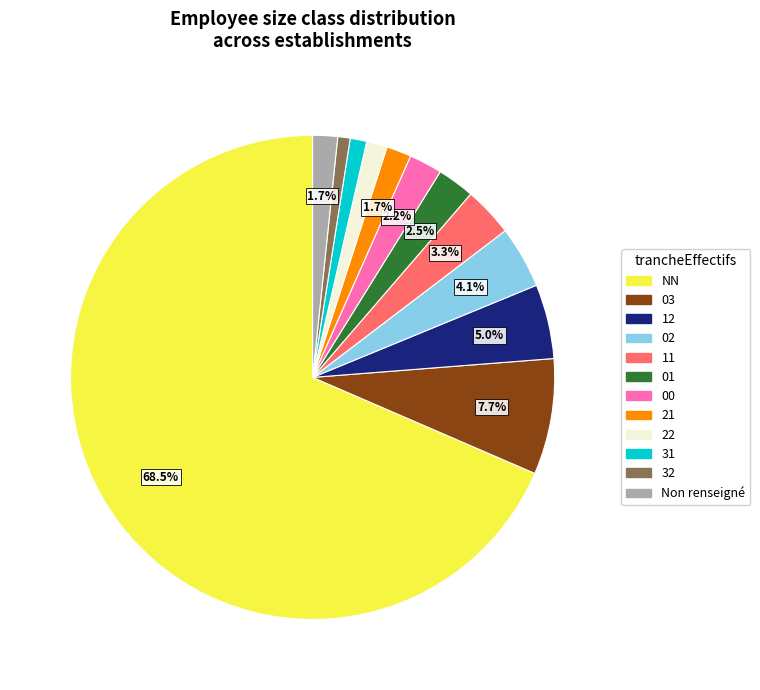

Does any single category account for the majority?

Yes